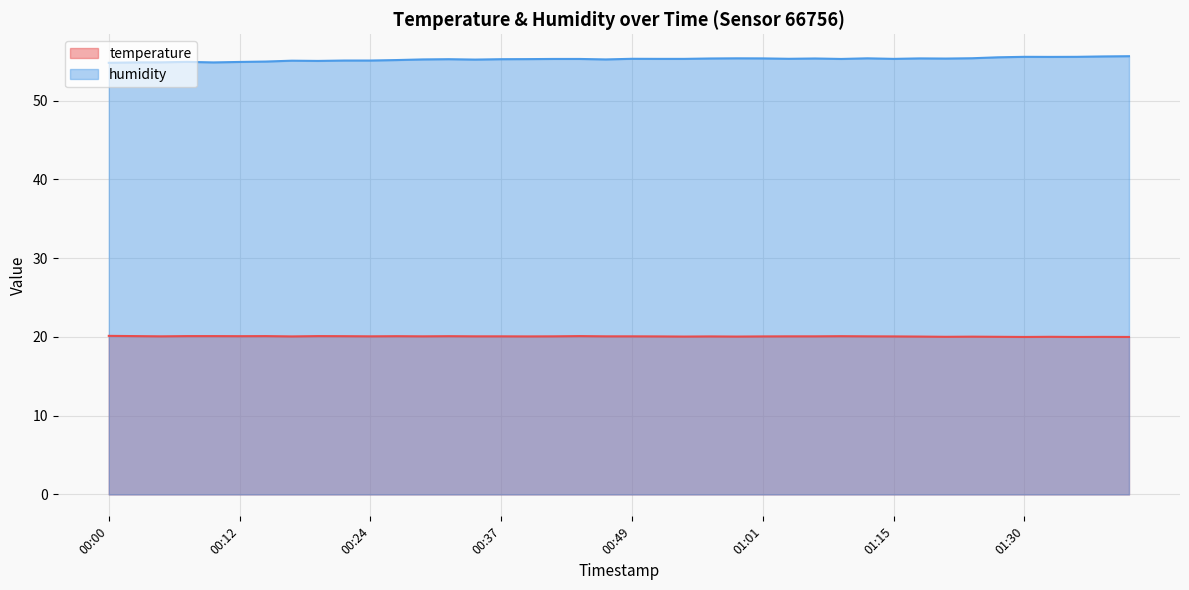

How many interior local valleys does the humidity series have?

9